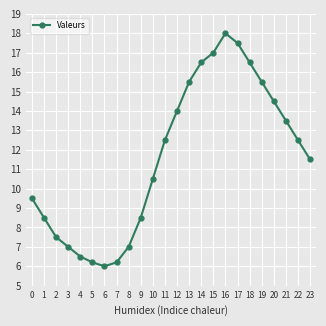

What is the sum of the values at 17 and 2?

25.0